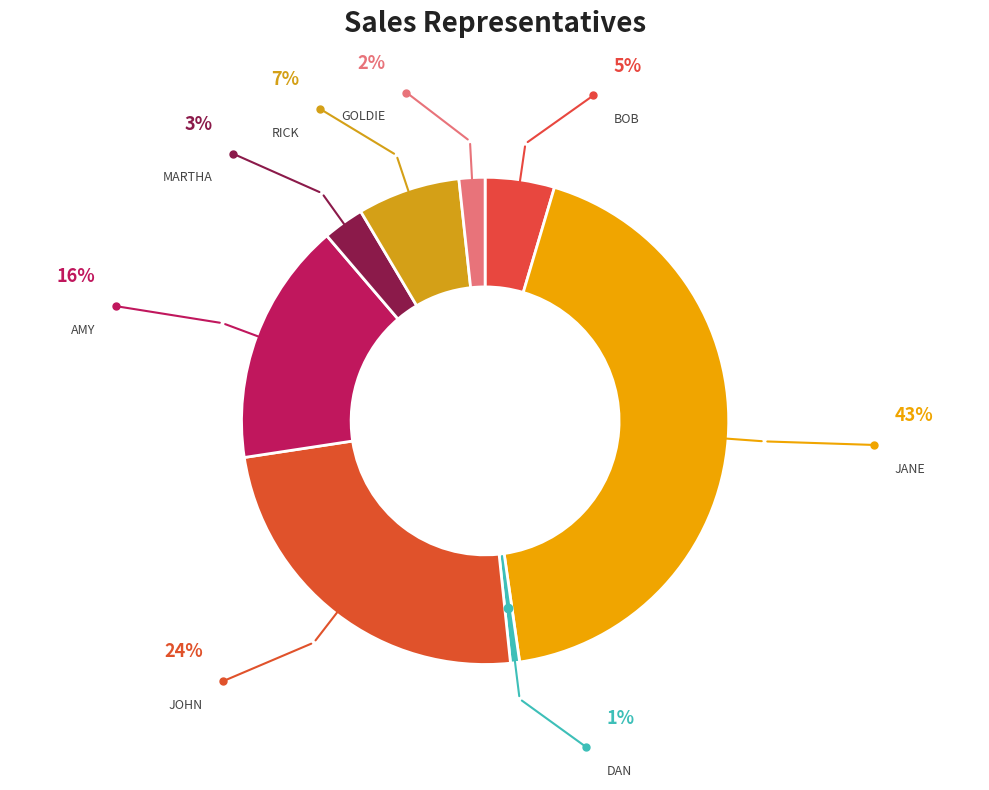

What percentage is the DAN slice, to the nearest percent?

1%